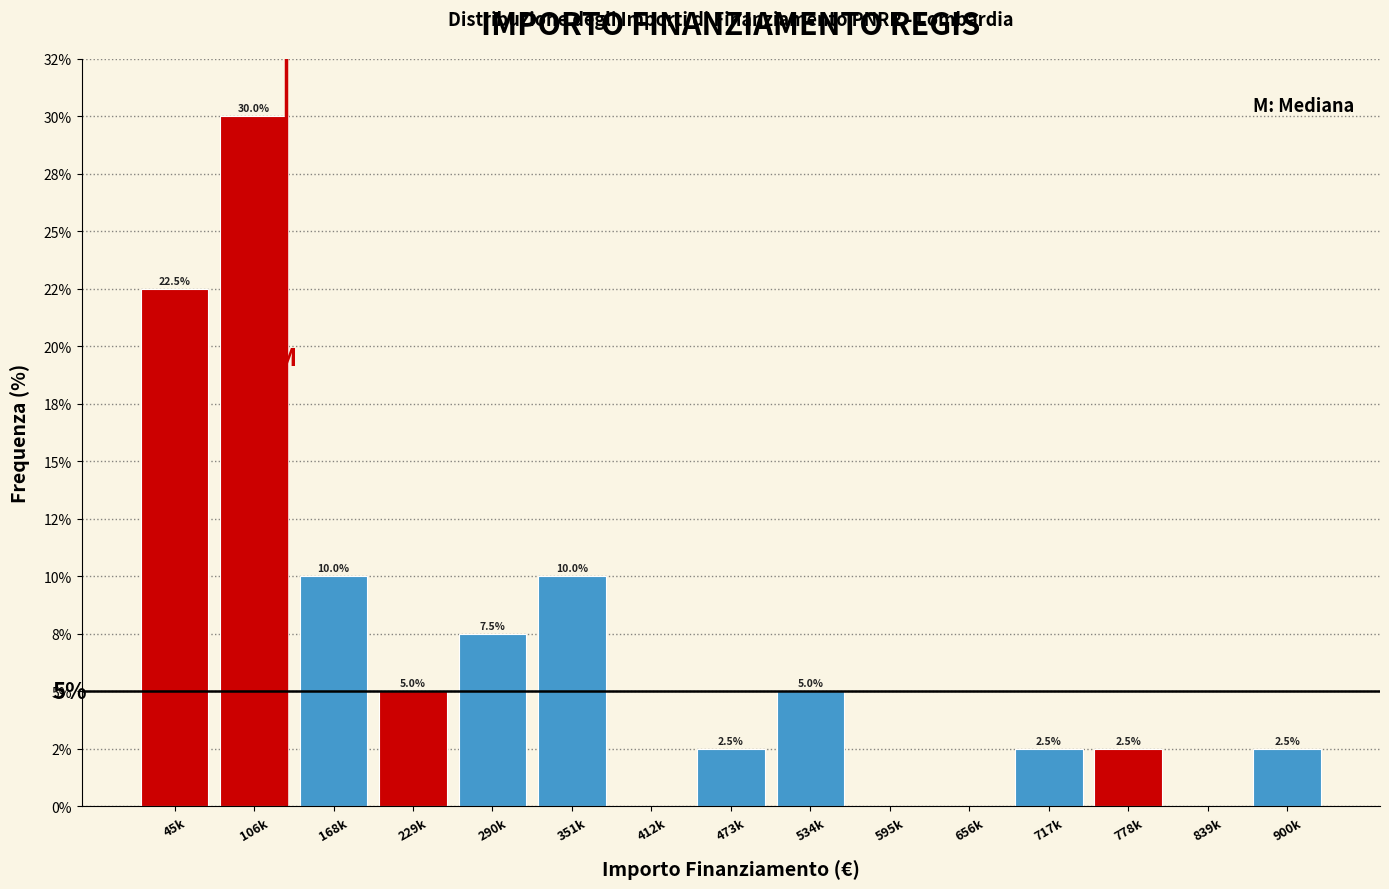

Are the bars horizontal?

No